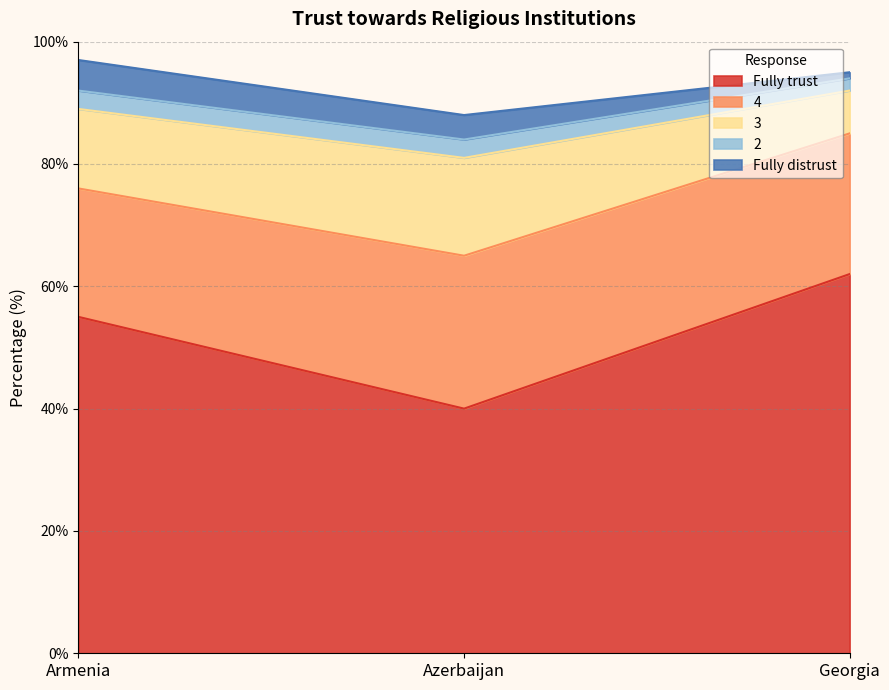

Between Georgia and Armenia, which is larger?

Georgia